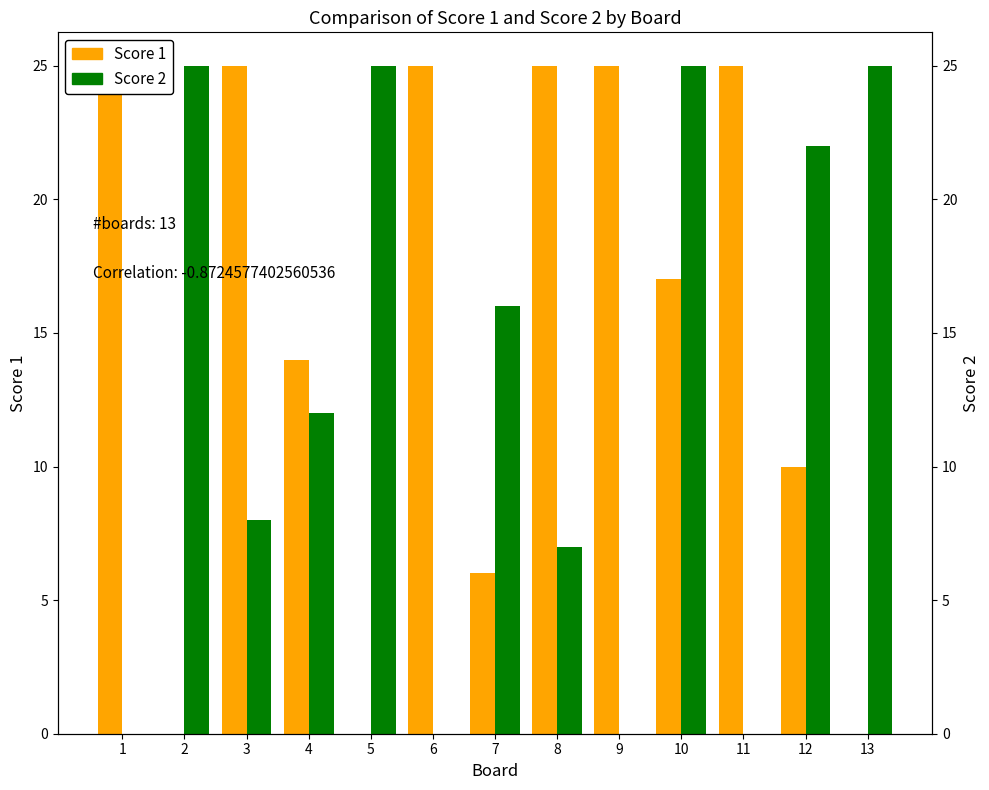

Are the bars horizontal?

No